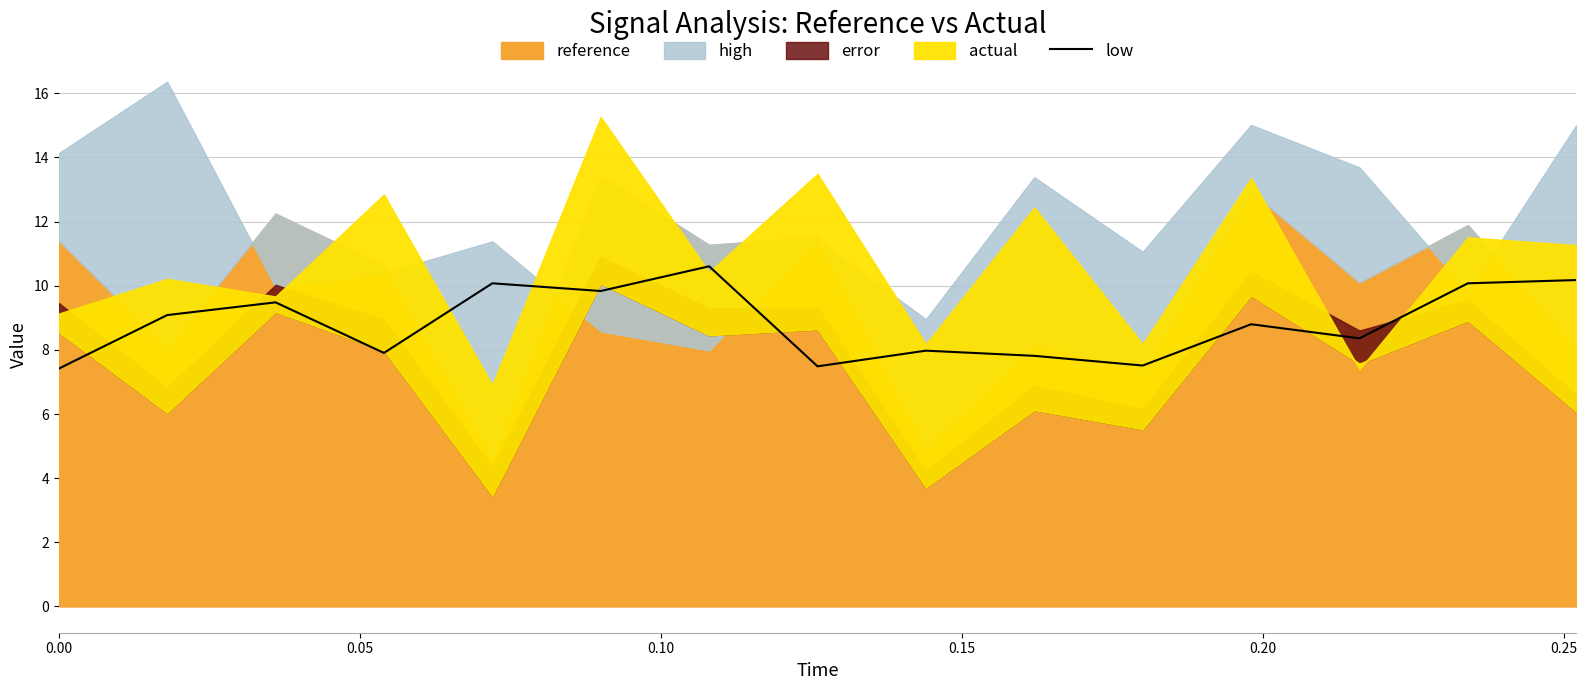

Which has a higher value, 12 or 13?

13